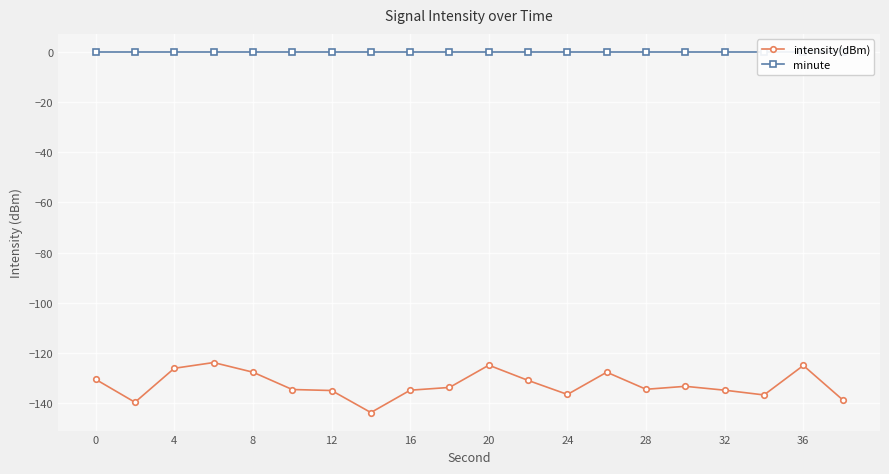

True or false: minute and intensity(dBm) intersect in this chart.

False